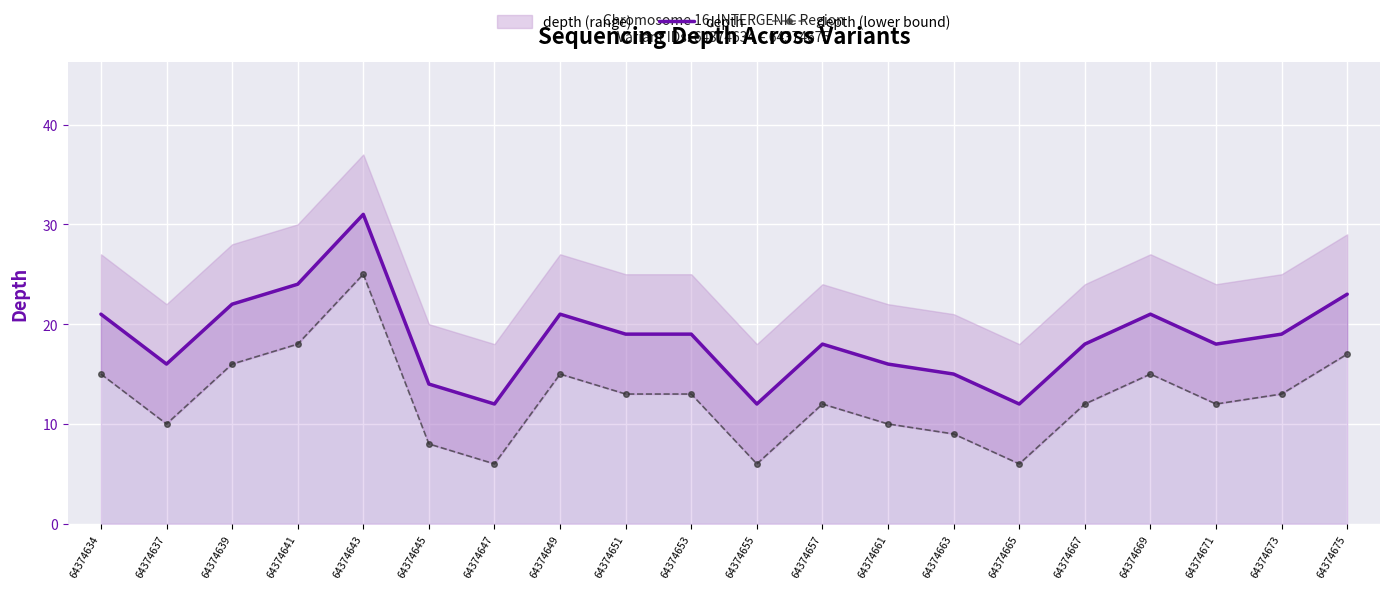

The value of depth (lower bound) at 64374649 is 23. True or false?

False